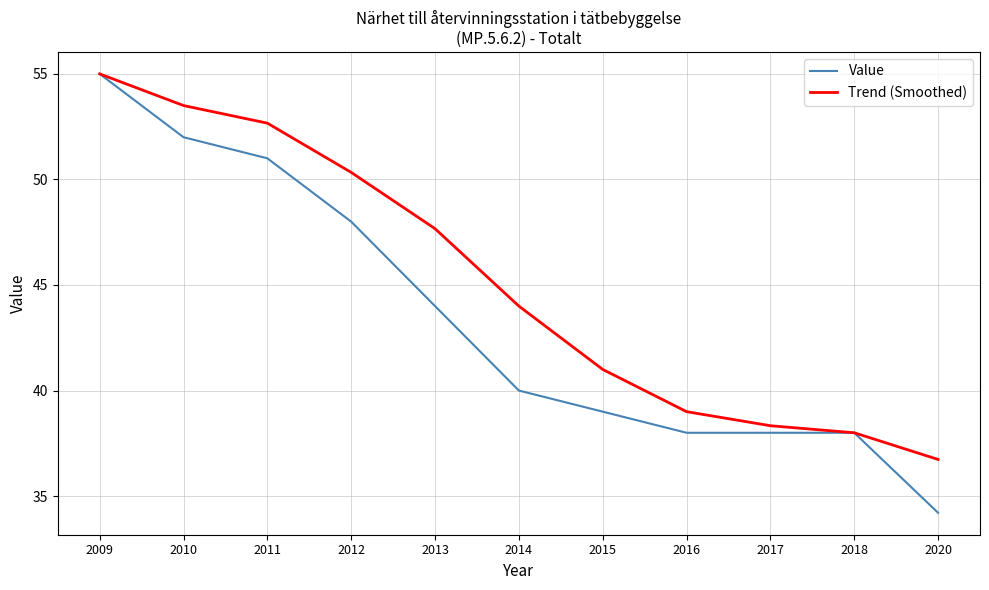

Reading left to right, list all the values displayed in this chart.

Value: 55.0	52.0	51.0	48.0	44.0	40.0	39.0	38.0	38.0	38.0	34.2
Trend (Smoothed): 55.0	53.5	52.7	50.3	47.7	44.0	41.0	39.0	38.3	38.0	36.7